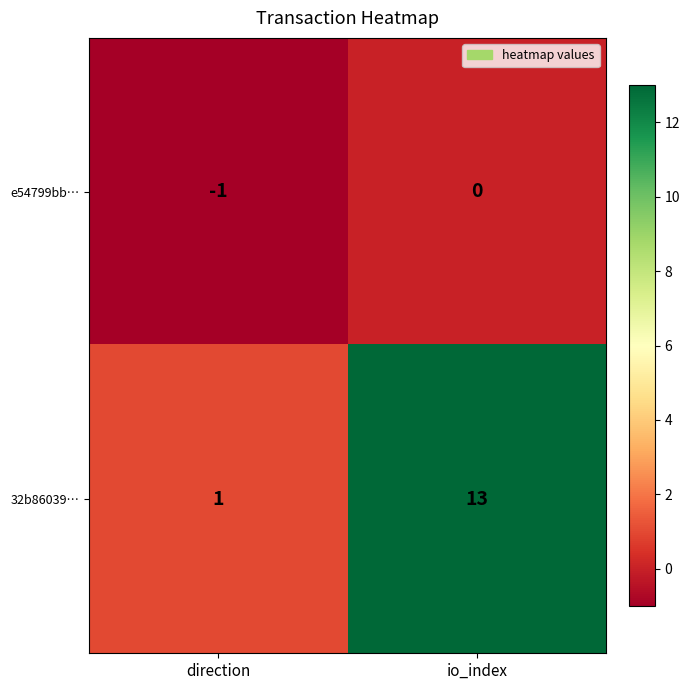

What is the average value of the 32b86039… series?

7